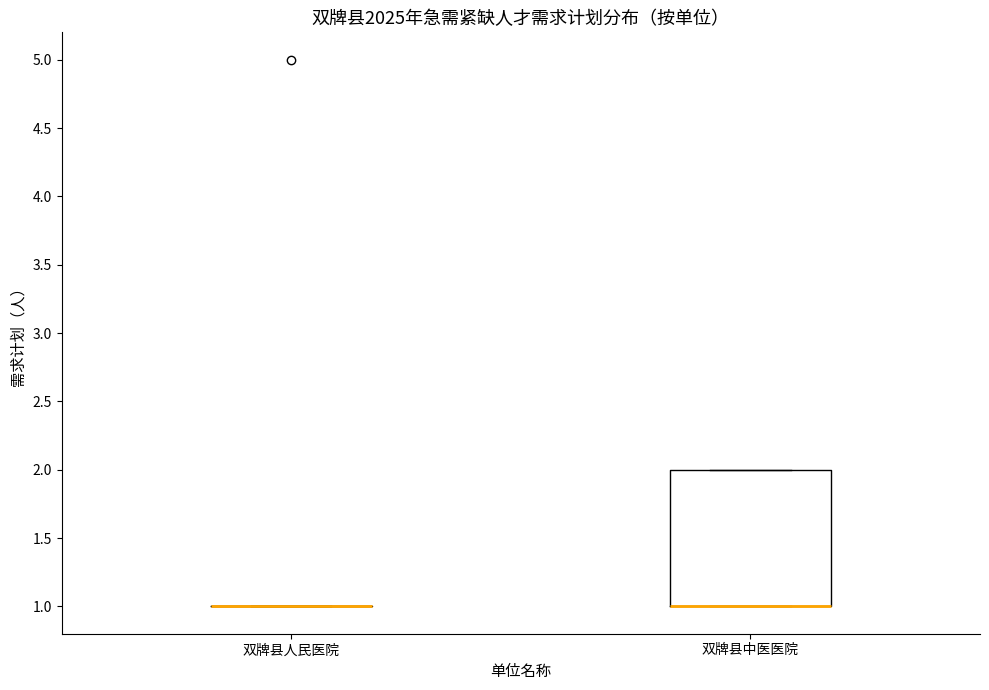

Which box is the tallest, from its lower edge to its upper edge?

双牌县中医医院